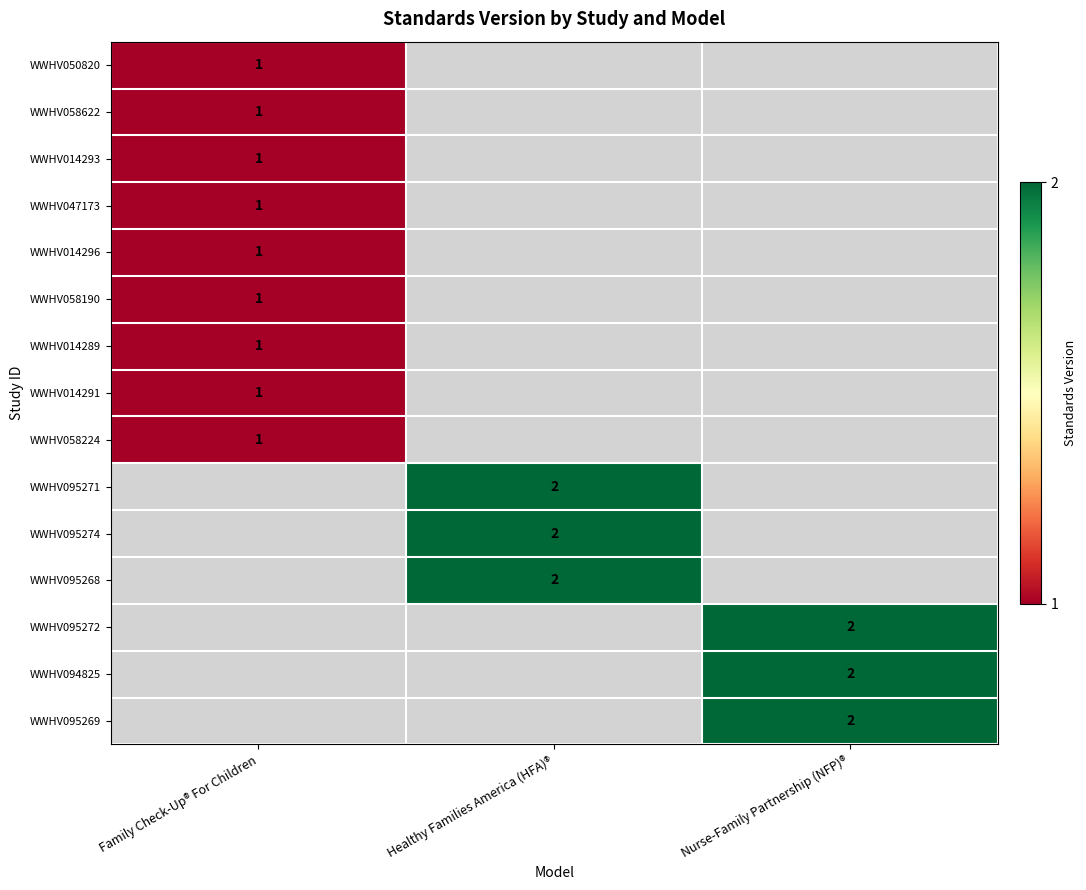

The WWHV094825 series shows 2 at Nurse-Family Partnership (NFP)®. True or false?

True